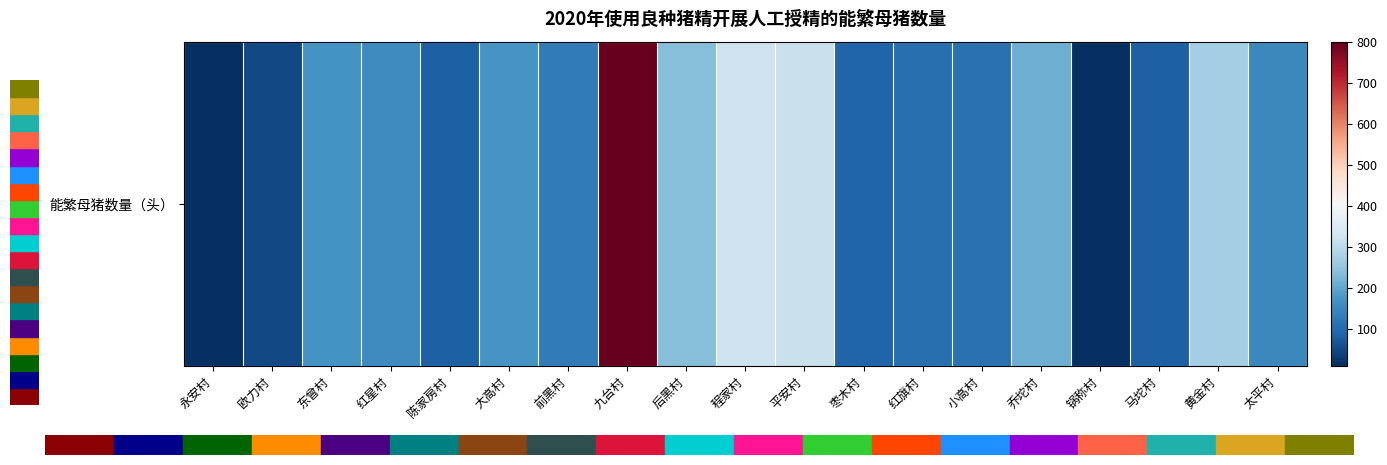

Rank the categories by value from lowest to highest.

永安村, 锅称村, 欧力村, 陈家房村, 马坨村, 枣木村, 红旗村, 小高村, 前黑村, 太平村, 红星村, 东曾村, 大高村, 乔坨村, 后黑村, 黄金村, 平安村, 程家村, 九台村